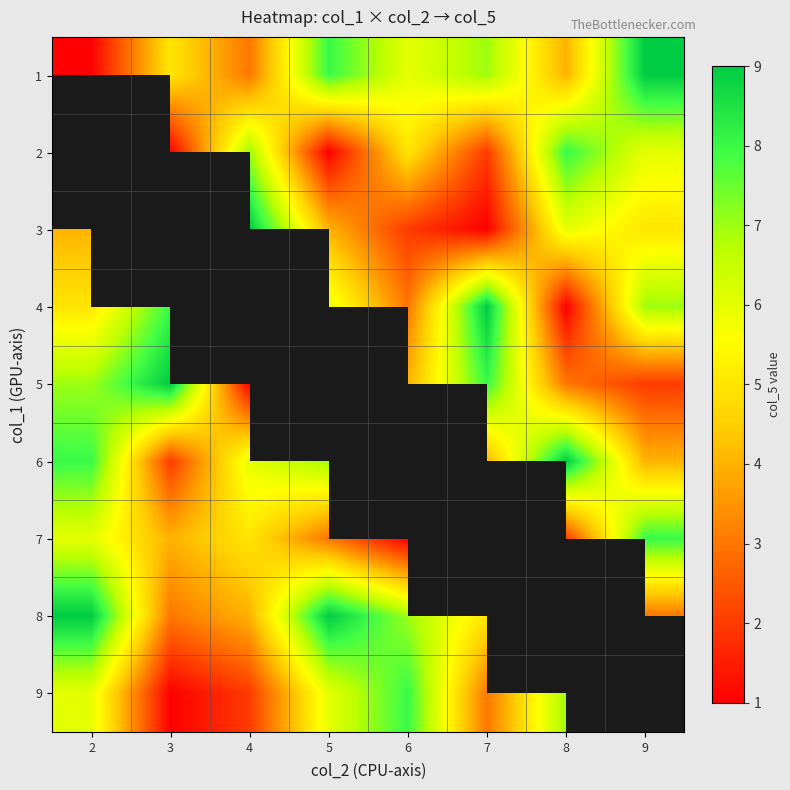

Is it true that 2 equals 8.0 at 8?

True